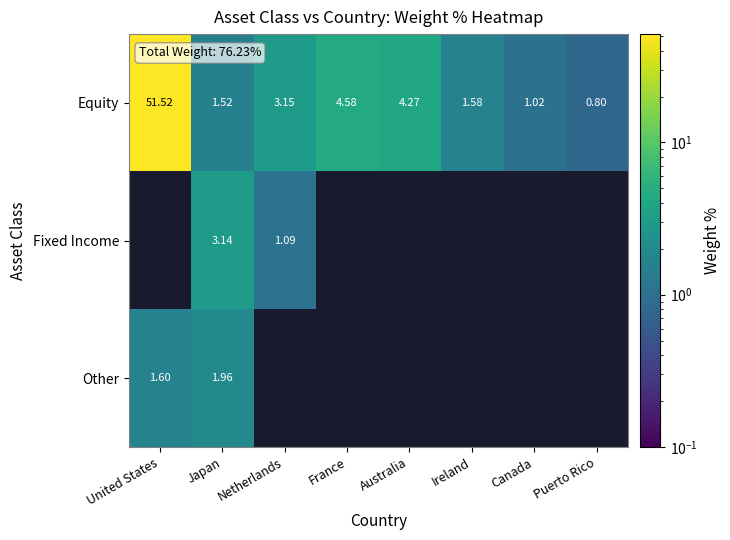

At which label is Equity closest to 26?

France